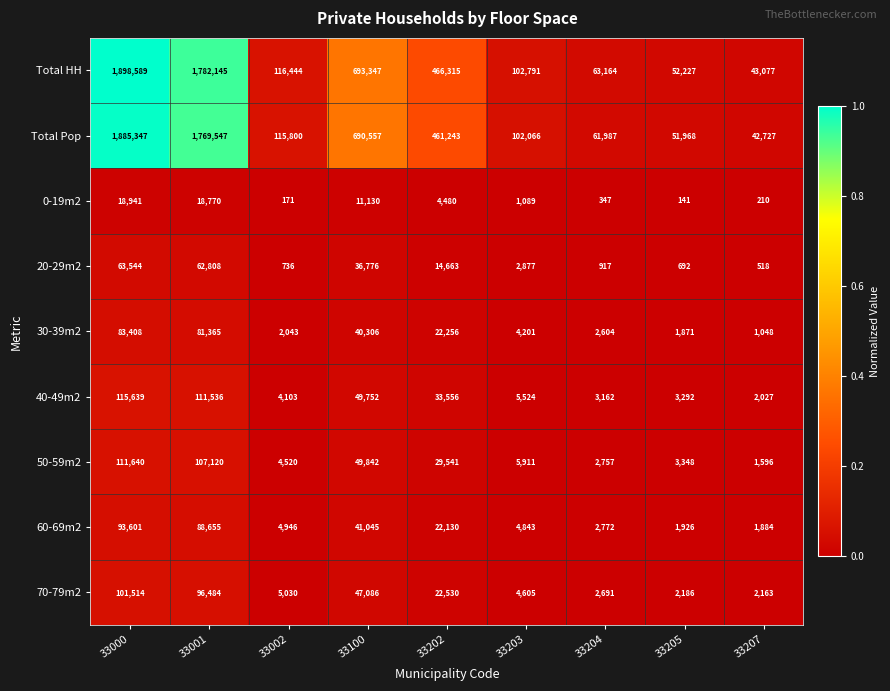

True or false: 60-69m2 has a value of 88655 at 33001.

True